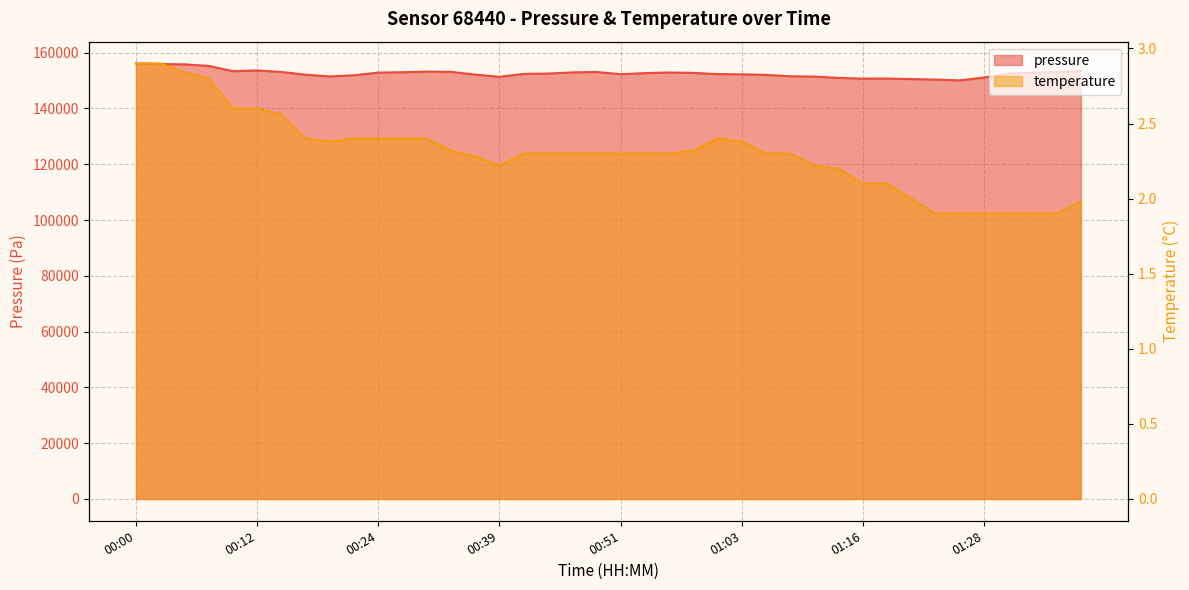

True or false: pressure has a value of 100259.2 at 01:21.

False